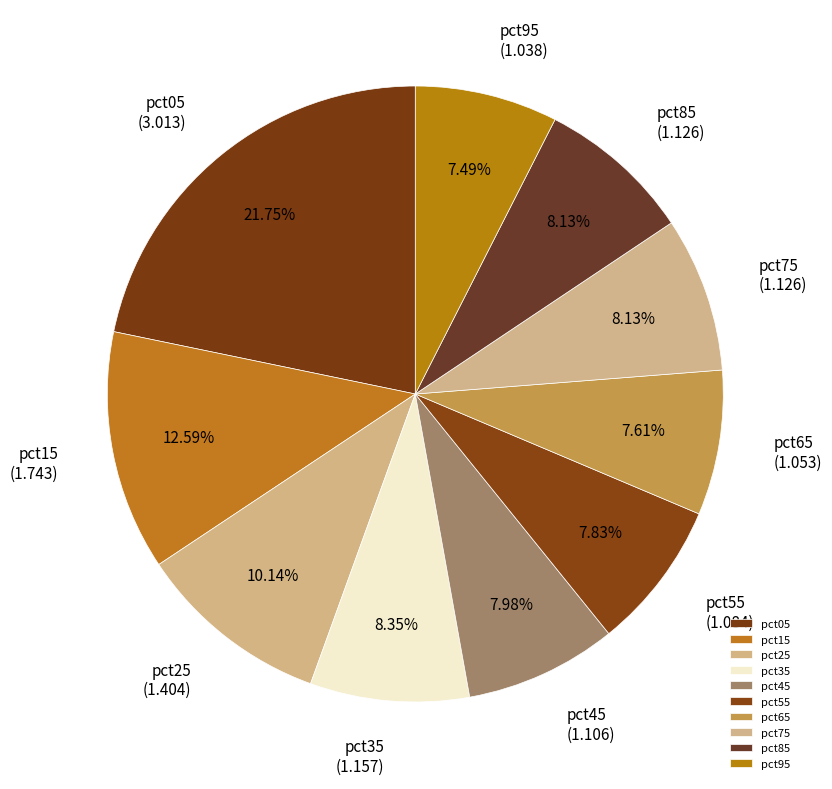

Is it true that pct75 is 14% of the pie?

False